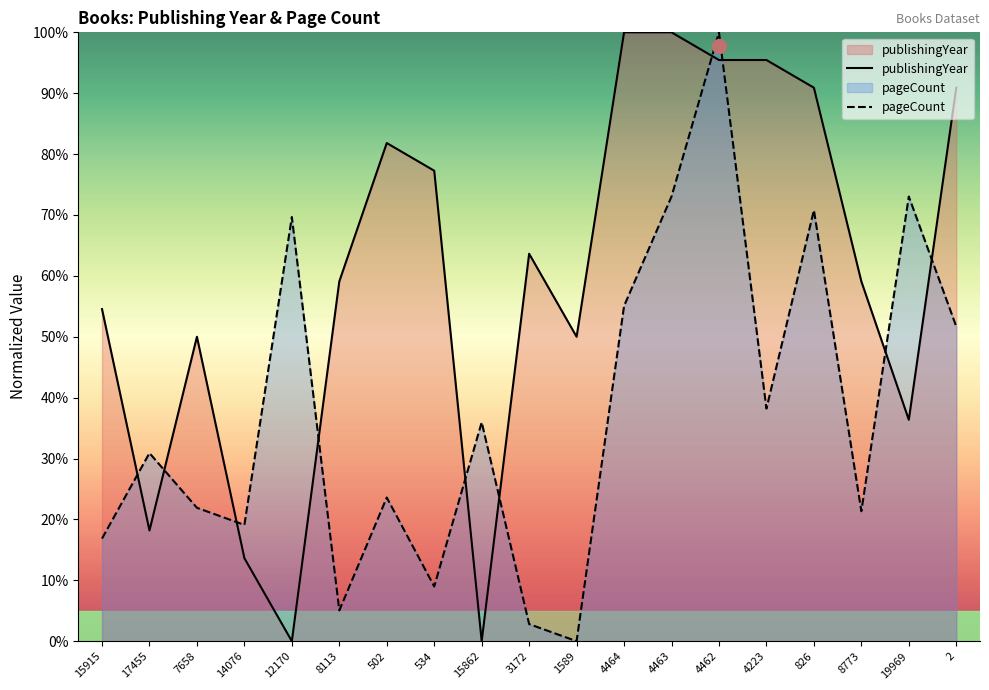

Does the chart have visible grid lines?

No